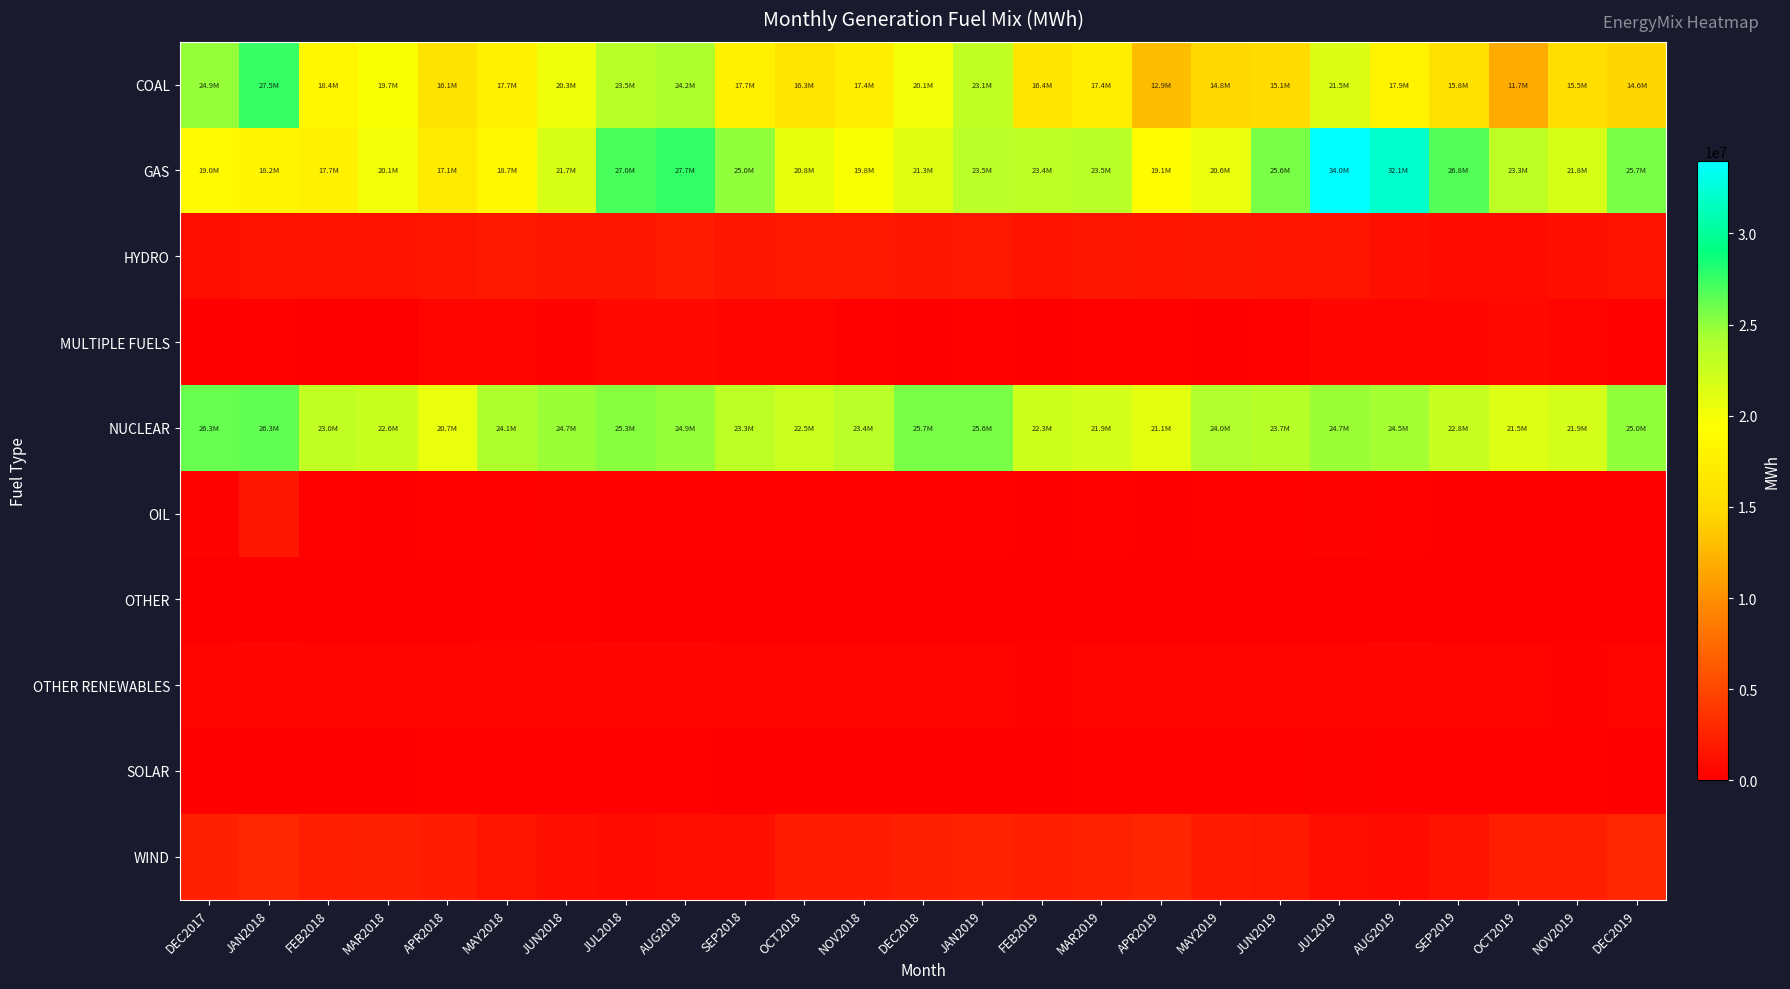

Reading right to left, transcribe all the data shown in this chart.

COAL: DEC2019=14627602.0	NOV2019=15463250.1	OCT2019=11684379.8	SEP2019=15832779.2	AUG2019=17929364.9	JUL2019=21513690.3	JUN2019=15081917.9	MAY2019=14839814.8	APR2019=12888946.7	MAR2019=17423912.7	FEB2019=16445833.1	JAN2019=23066657.0	DEC2018=20141389.5	NOV2018=17428028.4	OCT2018=16276675.0	SEP2018=17732107.7	AUG2018=24161083.6	JUL2018=23500882.2	JUN2018=20347875.4	MAY2018=17683496.7	APR2018=16123257.4	MAR2018=19722461.9	FEB2018=18377439.7	JAN2018=27499464.2	DEC2017=24916557.8
GAS: DEC2019=25703508.7	NOV2019=21840793.9	OCT2019=23280593.6	SEP2019=26768586.3	AUG2019=32092070.0	JUL2019=33976732.5	JUN2019=25631711.3	MAY2019=20607602.9	APR2019=19060524.5	MAR2019=23517985.9	FEB2019=23353560.8	JAN2019=23470282.1	DEC2018=21252495.9	NOV2018=19765607.5	OCT2018=20775996.5	SEP2018=25029233.8	AUG2018=27660100.7	JUL2018=26988980.0	JUN2018=21685665.1	MAY2018=18687991.9	APR2018=17076164.4	MAR2018=20111795.6	FEB2018=17658108.4	JAN2018=18235435.2	DEC2017=18957254.6
HYDRO: DEC2019=1295334.0	NOV2019=1082672.2	OCT2019=844023.1	SEP2019=897161.6	AUG2019=1175560.7	JUL2019=1519095.1	JUN2019=1506290.9	MAY2019=1725341.3	APR2019=1584642.4	MAR2019=1675788.4	FEB2019=1443410.6	JAN2019=1787311.3	DEC2018=1672476.6	NOV2018=1751167.2	OCT2018=1756923.0	SEP2018=1724083.7	AUG2018=2029004.7	JUL2018=1601271.1	JUN2018=1606428.2	MAY2018=1774722.0	APR2018=1506451.4	MAR2018=1327752.2	FEB2018=1273053.7	JAN2018=1197010.4	DEC2017=970555.7
MULTIPLE FUELS: DEC2019=169862.3	NOV2019=407662.6	OCT2019=664552.9	SEP2019=580464.2	AUG2019=555917.9	JUL2019=639151.1	JUN2019=263304.8	MAY2019=127579.6	APR2019=214468.7	MAR2019=208083.6	FEB2019=34486.9	JAN2019=187413.5	DEC2018=22310.1	NOV2018=149651.7	OCT2018=517237.7	SEP2018=662630.1	AUG2018=740571.1	JUL2018=795440.3	JUN2018=388499.5	MAY2018=404692.5	APR2018=516740.5	MAR2018=29713.9	FEB2018=6884.9	JAN2018=171994.7	DEC2017=61578.2
NUCLEAR: DEC2019=24952957.4	NOV2019=21941742.2	OCT2019=21489501.2	SEP2019=22807214.2	AUG2019=24497528.3	JUL2019=24695776.7	JUN2019=23730381.5	MAY2019=24012565.9	APR2019=21100368.0	MAR2019=21938997.1	FEB2019=22328214.2	JAN2019=25621047.6	DEC2018=25683083.2	NOV2018=23384058.6	OCT2018=22546730.7	SEP2018=23276466.6	AUG2018=24933501.7	JUL2018=25289842.8	JUN2018=24704937.9	MAY2018=24060531.8	APR2018=20658884.1	MAR2018=22576770.6	FEB2018=22999912.4	JAN2018=26328876.2	DEC2017=26259182.2
OIL: DEC2019=127480.2	NOV2019=53614.1	OCT2019=53573.8	SEP2019=127161.9	AUG2019=252382.3	JUL2019=269211.1	JUN2019=151030.7	MAY2019=167866.5	APR2019=96928.1	MAR2019=142435.2	FEB2019=126892.6	JAN2019=215350.1	DEC2018=187811.5	NOV2018=174466.1	OCT2018=151816.8	SEP2018=154713.6	AUG2018=196767.5	JUL2018=184529.7	JUN2018=283002.4	MAY2018=233076.1	APR2018=198041.0	MAR2018=122770.5	FEB2018=155156.9	JAN2018=1645637.4	DEC2017=335845.3
OTHER: DEC2019=22970.8	NOV2019=2126.0	OCT2019=0.0	SEP2019=0.0	AUG2019=0.0	JUL2019=0.0	JUN2019=0.0	MAY2019=0.0	APR2019=5029.8	MAR2019=24460.2	FEB2019=19208.7	JAN2019=22968.8	DEC2018=23622.9	NOV2018=24359.9	OCT2018=78305.0	SEP2018=40121.5	AUG2018=96218.5	JUL2018=47806.0	JUN2018=161084.4	MAY2018=187548.8	APR2018=104204.5	MAR2018=51767.7	FEB2018=51062.7	JAN2018=37400.6	DEC2017=37518.3
OTHER RENEWABLES: DEC2019=433121.4	NOV2019=365563.3	OCT2019=441700.3	SEP2019=500502.2	AUG2019=534571.0	JUL2019=530181.4	JUN2019=484966.4	MAY2019=474783.5	APR2019=432401.2	MAR2019=422264.6	FEB2019=380138.1	JAN2019=469659.1	DEC2018=439295.2	NOV2018=444425.3	OCT2018=469498.1	SEP2018=443431.2	AUG2018=540535.0	JUL2018=547982.3	JUN2018=537957.3	MAY2018=499843.4	APR2018=445937.2	MAR2018=516519.8	FEB2018=465415.4	JAN2018=532271.3	DEC2017=481601.5
SOLAR: DEC2019=128149.6	NOV2019=153428.6	OCT2019=185532.1	SEP2019=234227.0	AUG2019=247592.6	JUL2019=293379.9	JUN2019=255959.9	MAY2019=255075.0	APR2019=220513.8	MAR2019=198911.2	FEB2019=121867.1	JAN2019=114128.9	DEC2018=90560.2	NOV2018=105572.1	OCT2018=122871.4	SEP2018=118339.0	AUG2018=184793.2	JUL2018=191576.4	JUN2018=188489.6	MAY2018=172714.3	APR2018=174509.5	MAR2018=130563.1	FEB2018=70704.3	JAN2018=80800.7	DEC2017=58915.8
WIND: DEC2019=2848445.9	NOV2019=2133690.0	OCT2019=2172276.2	SEP2019=1331131.5	AUG2019=917529.6	JUL2019=1050184.7	JUN2019=1747969.7	MAY2019=1945113.9	APR2019=2663102.3	MAR2019=2429181.3	FEB2019=2209837.8	JAN2019=2615368.8	DEC2018=2307441.7	NOV2018=2040198.4	OCT2018=2063360.9	SEP2018=1174771.7	AUG2018=971911.7	JUL2018=878431.2	JUN2018=1116668.8	MAY2018=1520875.1	APR2018=2056648.8	MAR2018=2383172.5	FEB2018=2147335.2	JAN2018=2844877.7	DEC2017=2269743.3